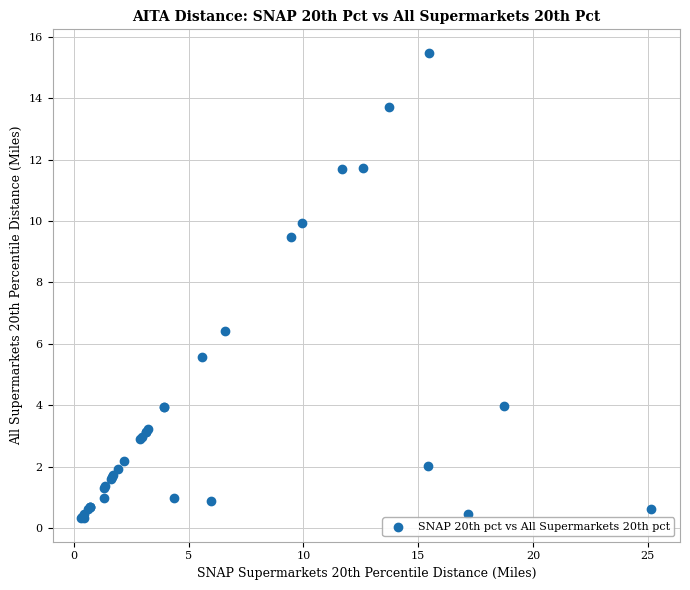

What Y value in the scatter plot is closest to 7?

6.4